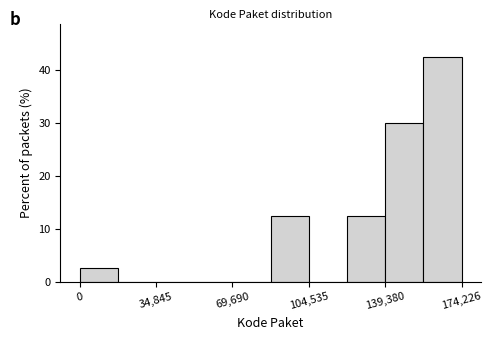

Around what value on the x-axis is the tallest bar? Give the approximate position of its centre, as read against the axis.

165000